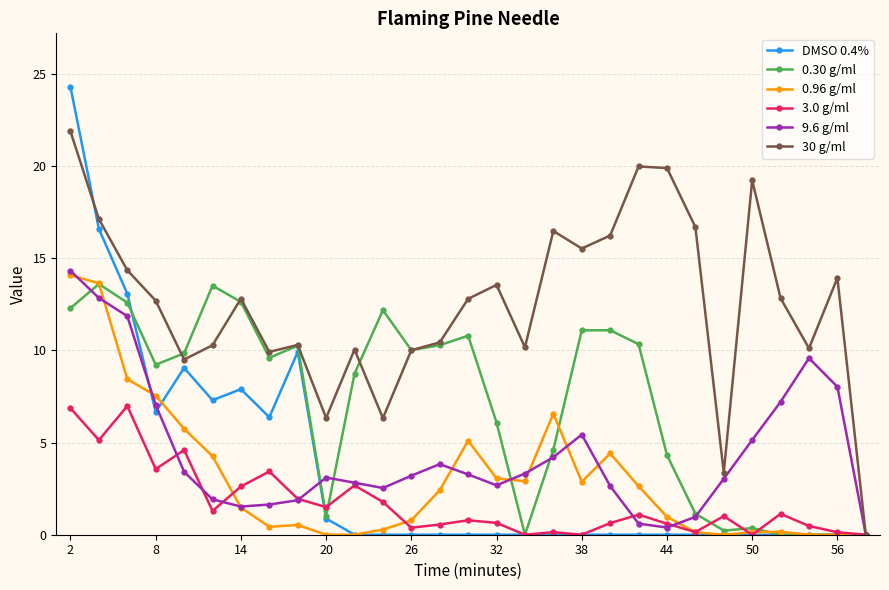

What is the maximum value shown in the chart?

24.3